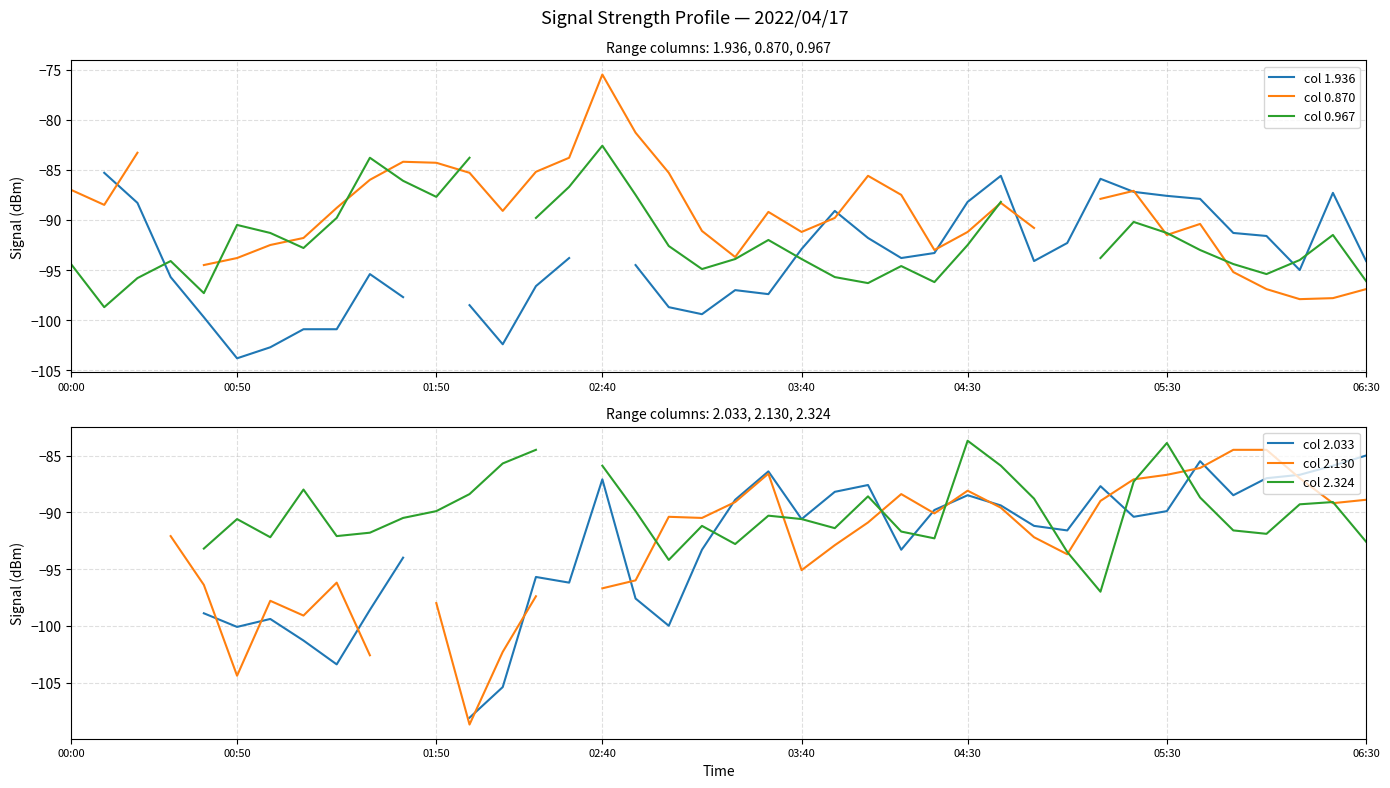

Which has a higher value, 15 or 00:00?

00:00